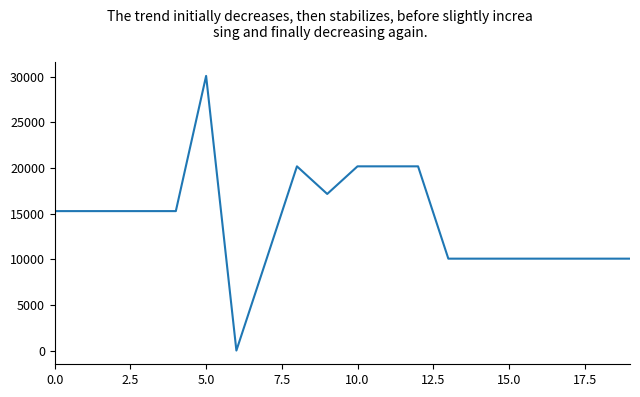

What is the greatest value displayed?

30077.8